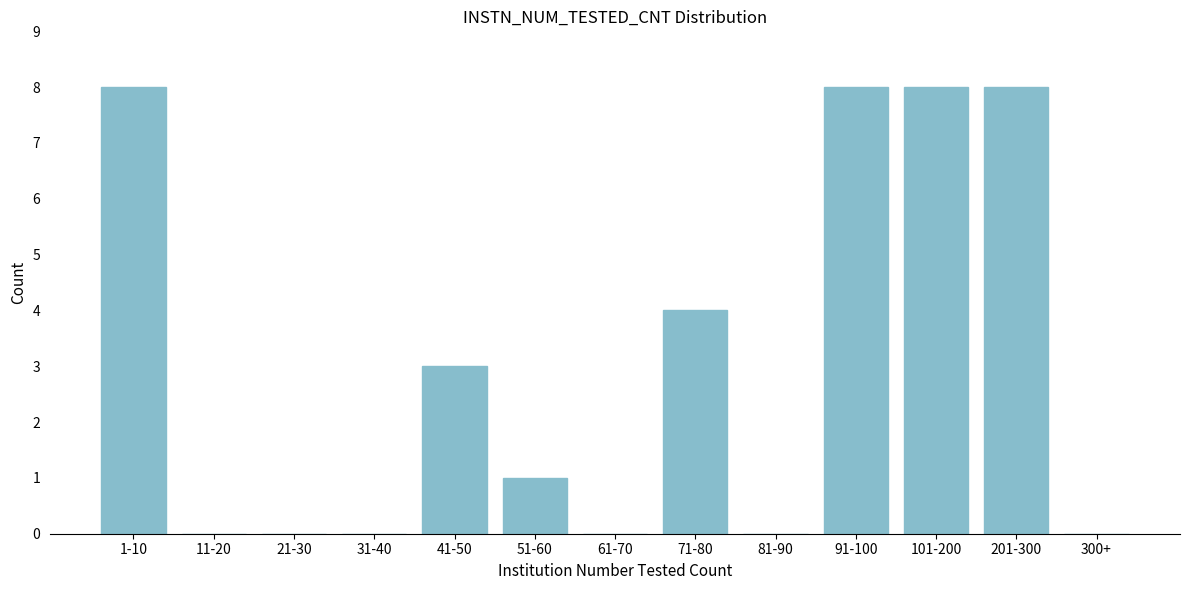

Reading left to right, list all the values displayed in this chart.

1-10=8	11-20=0	21-30=0	31-40=0	41-50=3	51-60=1	61-70=0	71-80=4	81-90=0	91-100=8	101-200=8	201-300=8	300+=0